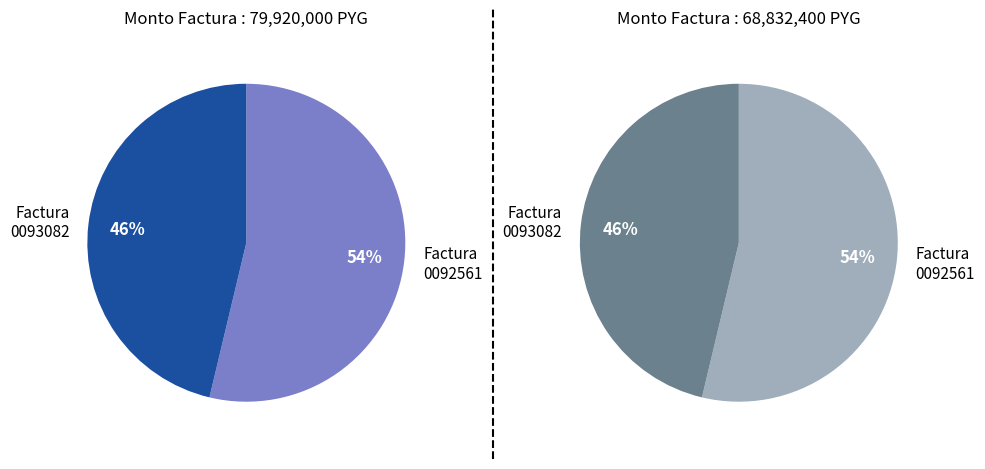

Which category has the smallest portion of the pie?

ADQUISICIÓN DE TONER (Factura 0093082)